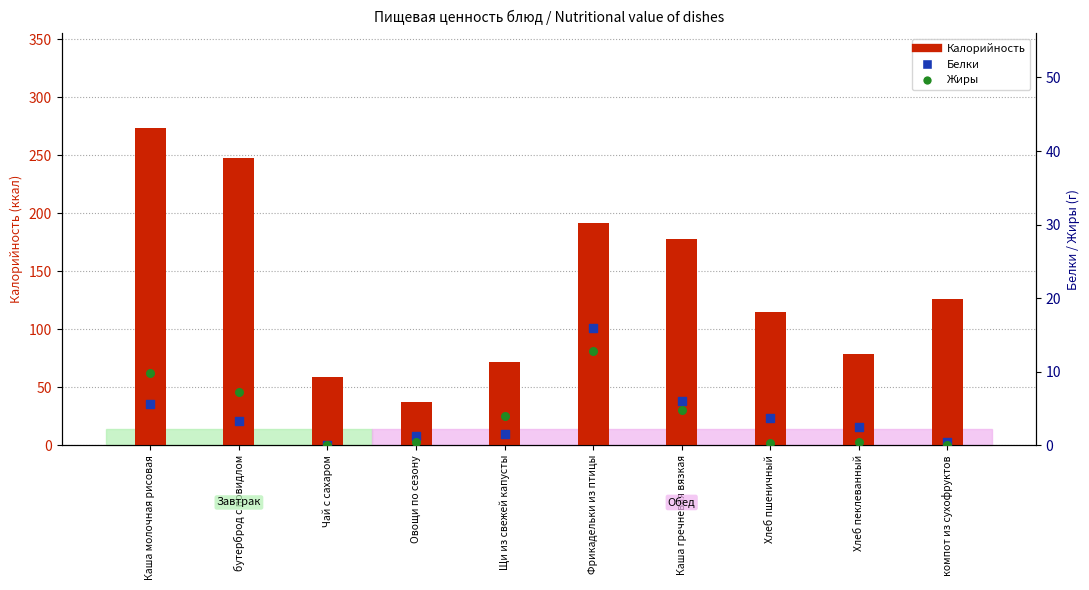

Which series has the largest total across all categories?

Калорийность